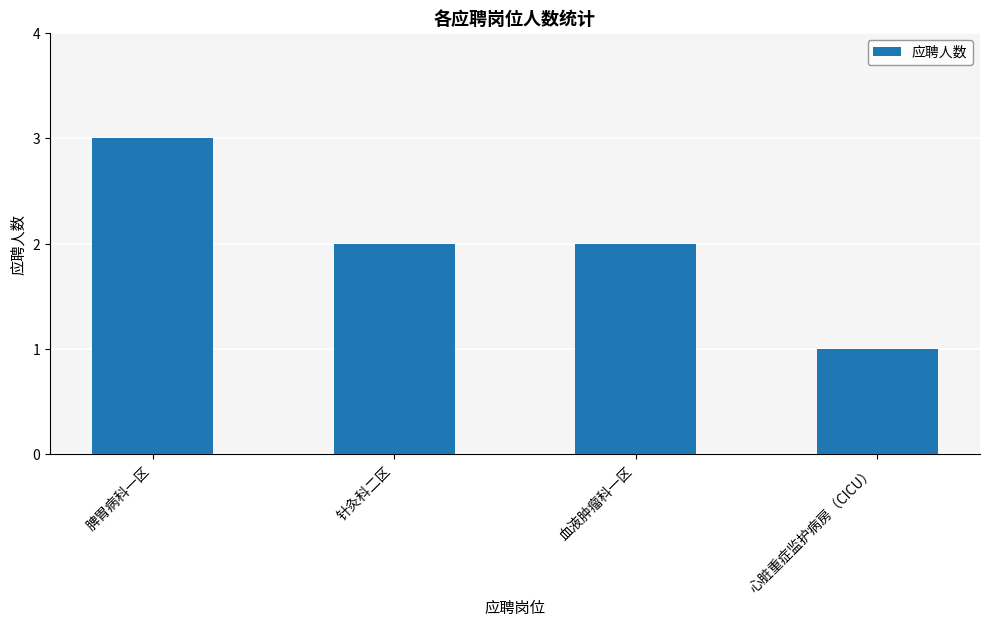

What is the average value?

2